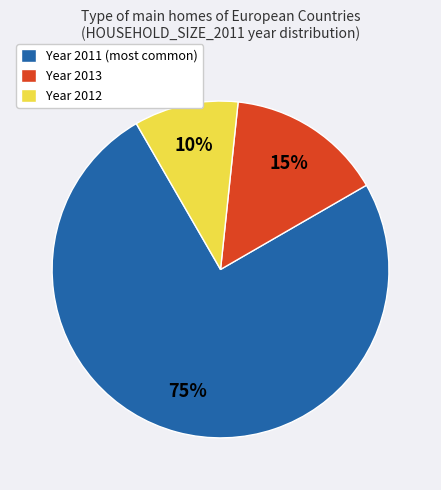

Combined, do Year 2013 and Year 2012 account for over 50%?

No